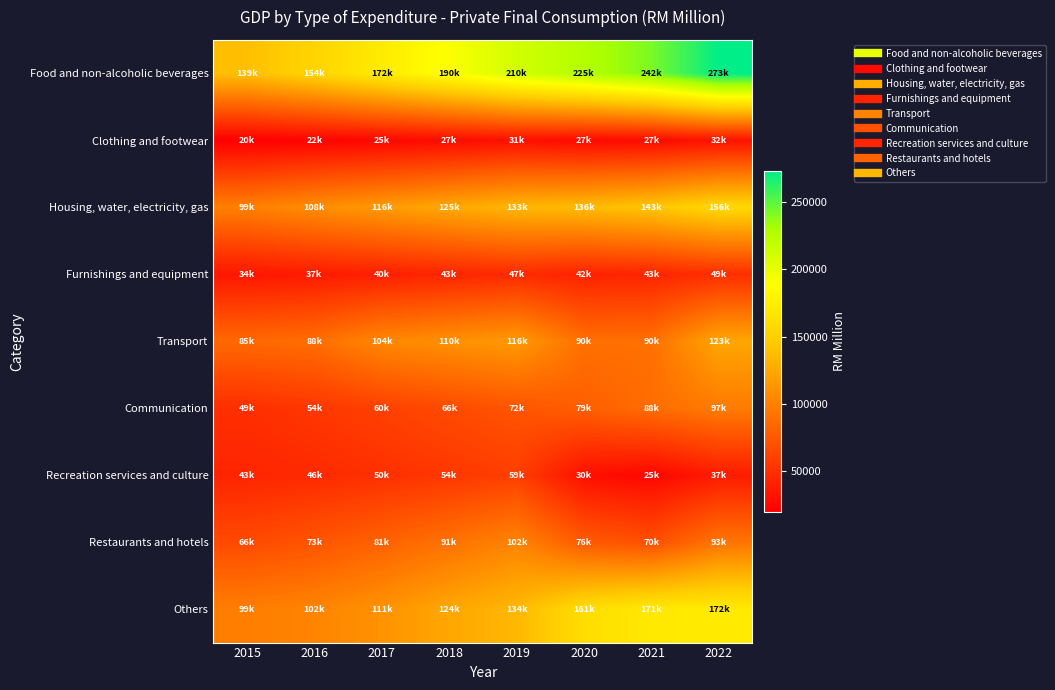

At 2019, list the series in order from largest to smallest.

Food and non-alcoholic beverages, Others, Housing, water, electricity, gas, Transport, Restaurants and hotels, Communication, Recreation services and culture, Furnishings and equipment, Clothing and footwear